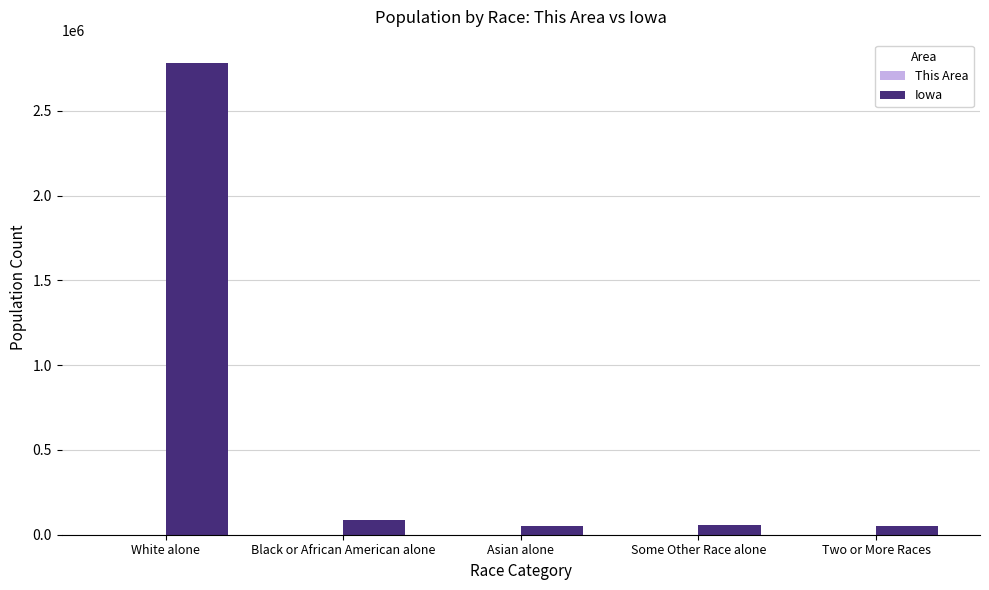

Which series has the largest total across all categories?

Iowa